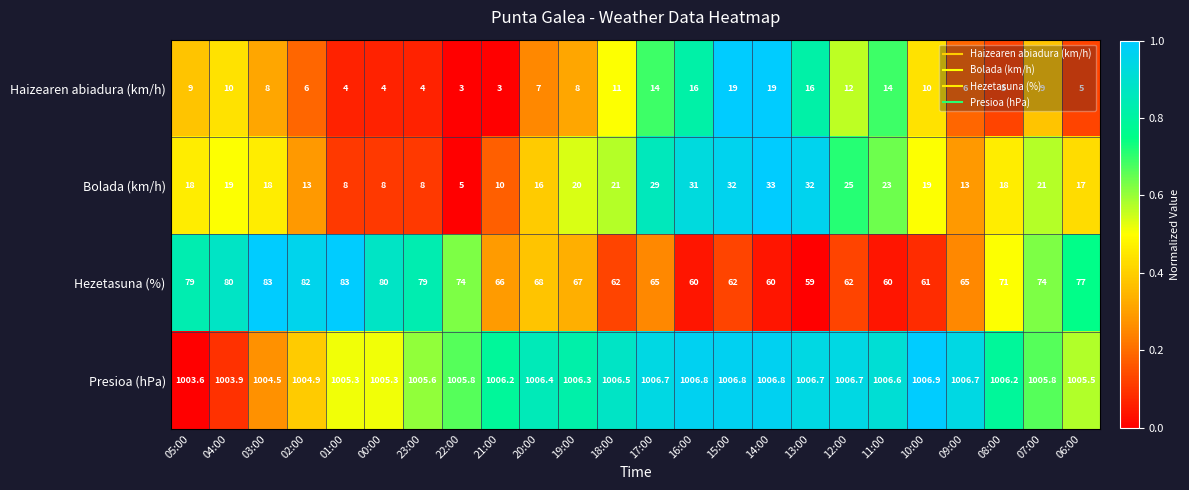

What is the highest value of the Hezetasuna (%) series?

83.0